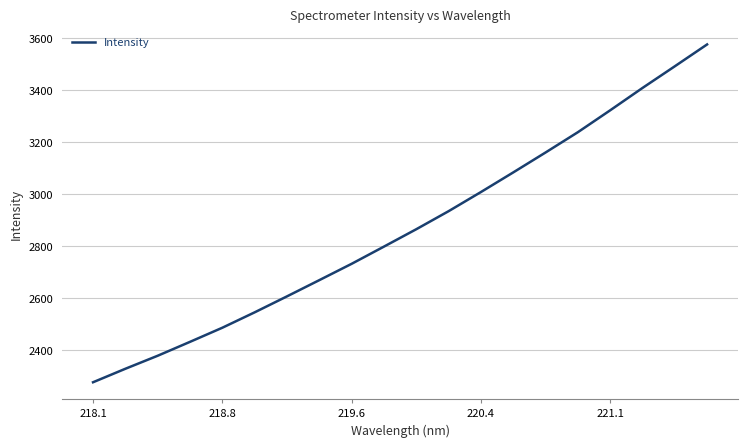

What is the smallest value displayed?

2275.6